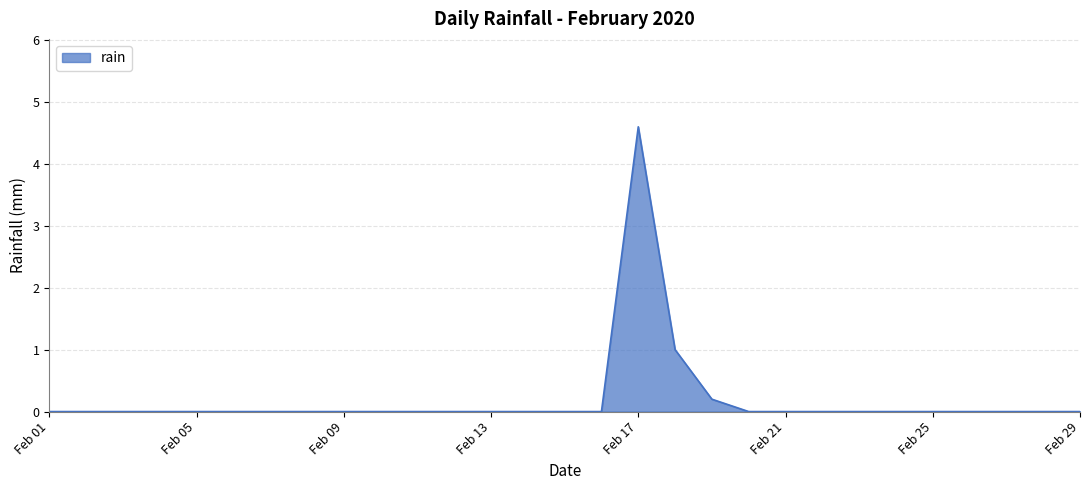

What is the difference between the maximum and minimum values?

4.6